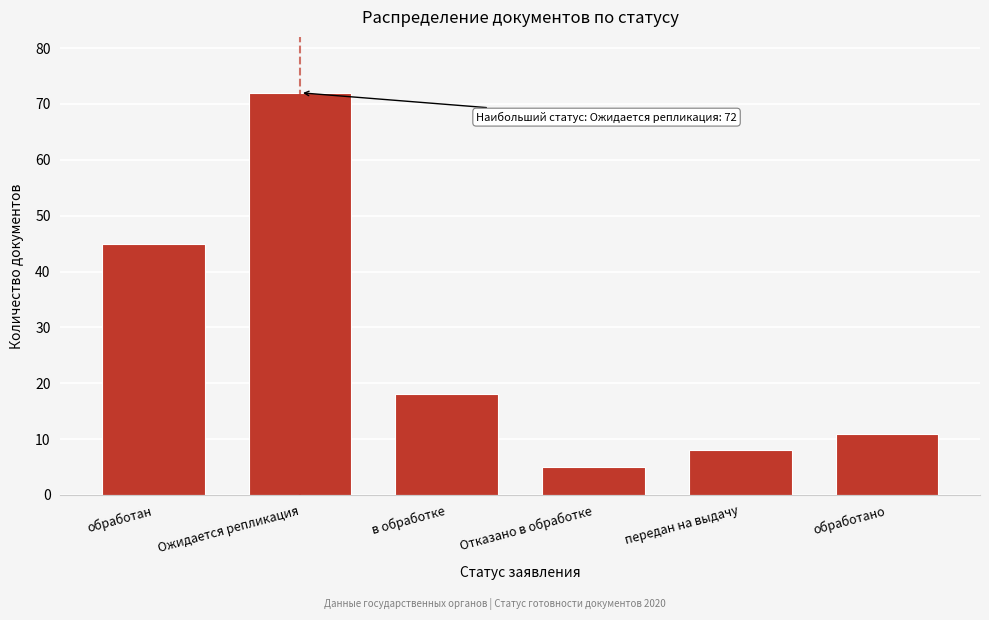

Reading right to left, extract all data points from this chart.

11	8	5	18	72	45